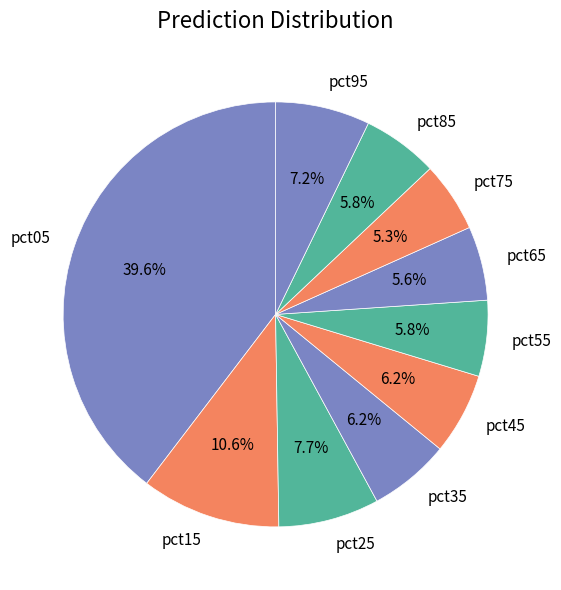

Count the number of slices in the pie.

10